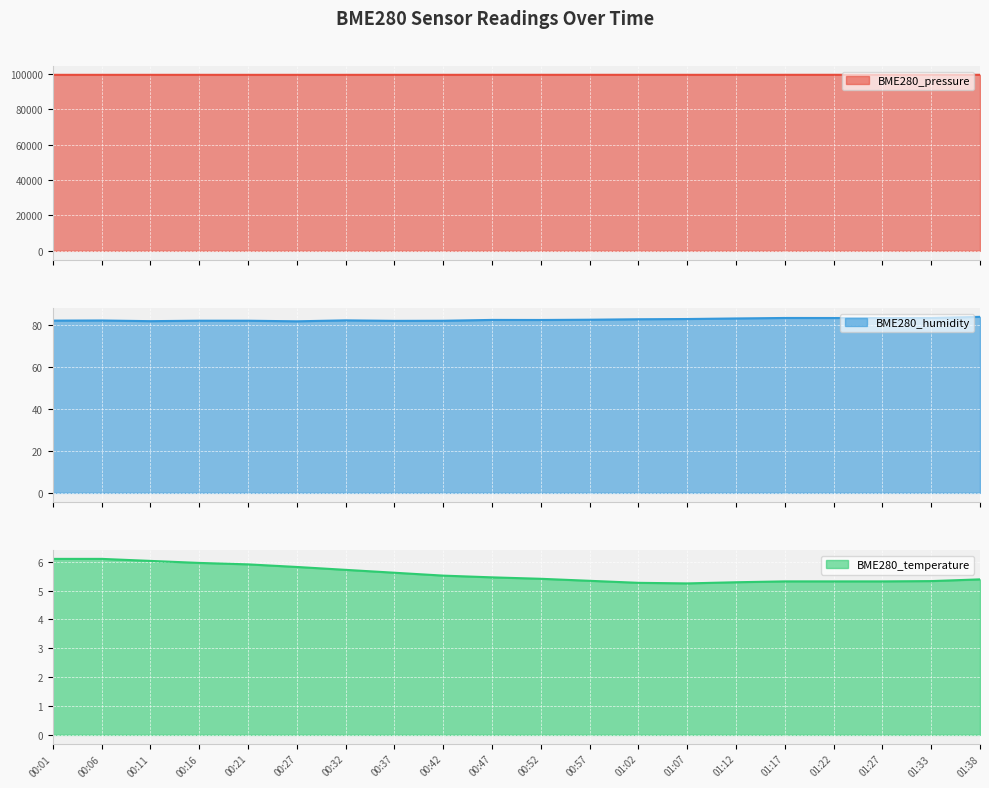

What is the maximum value for BME280_pressure?

99430.1